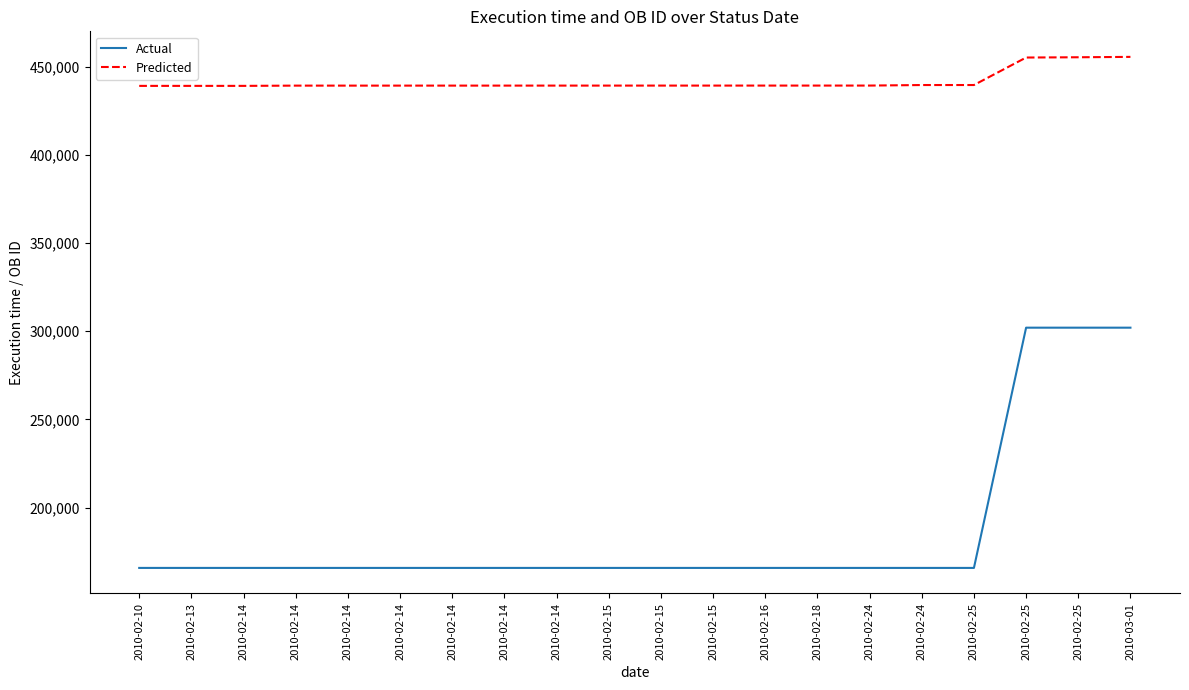

What is the label of the 11th point from the right?

2010-02-15